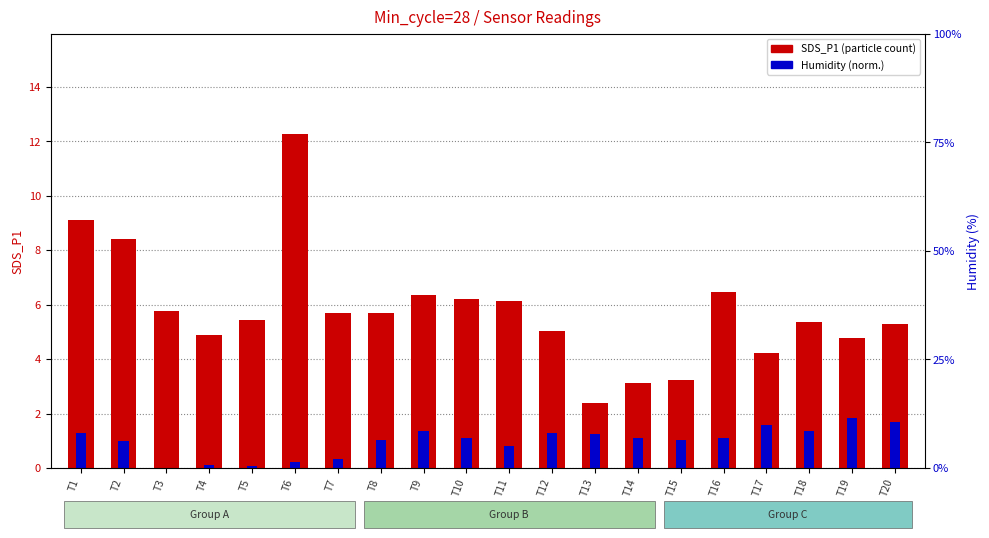

At which label does SDS_P1 (particle count) reach its minimum?

T13